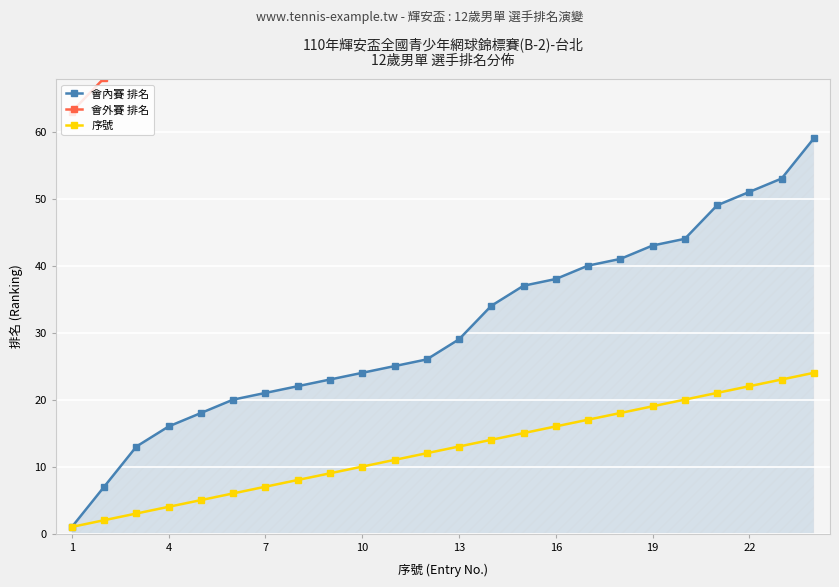

How many data points in 序號 are above 13?

11